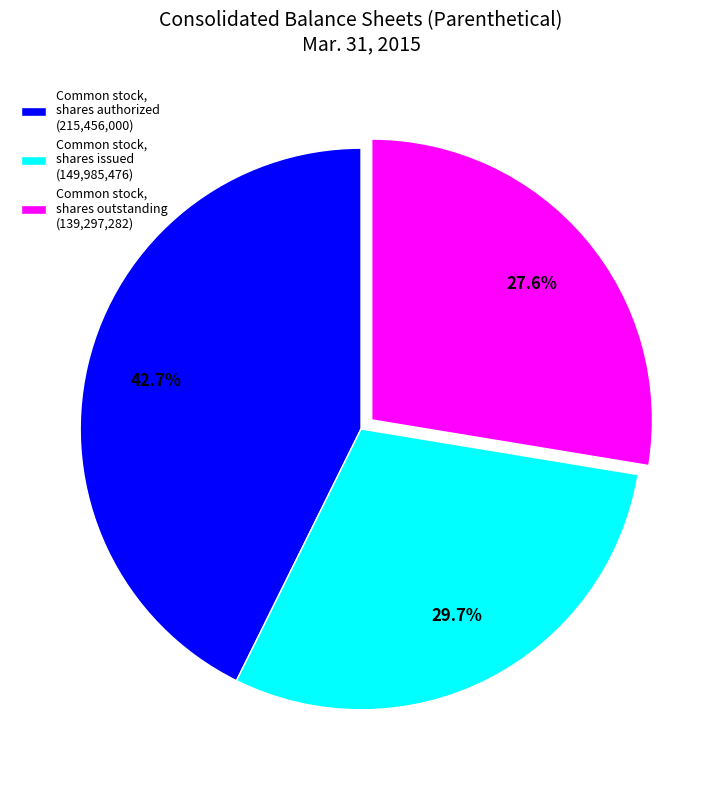

To the nearest percent, what is the difference between the largest and smallest slice percentages?

15%